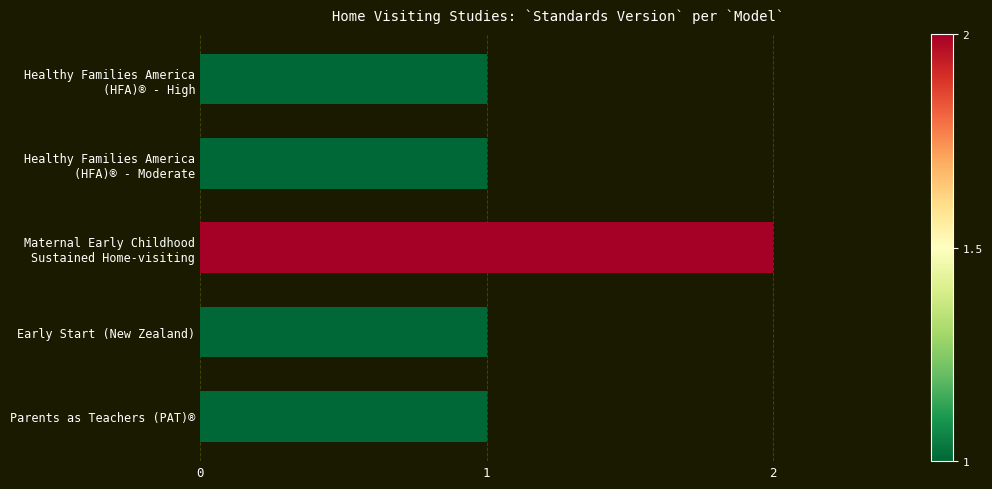

Reading top to bottom, what are all the values shown in this chart?

1	1	2	1	1